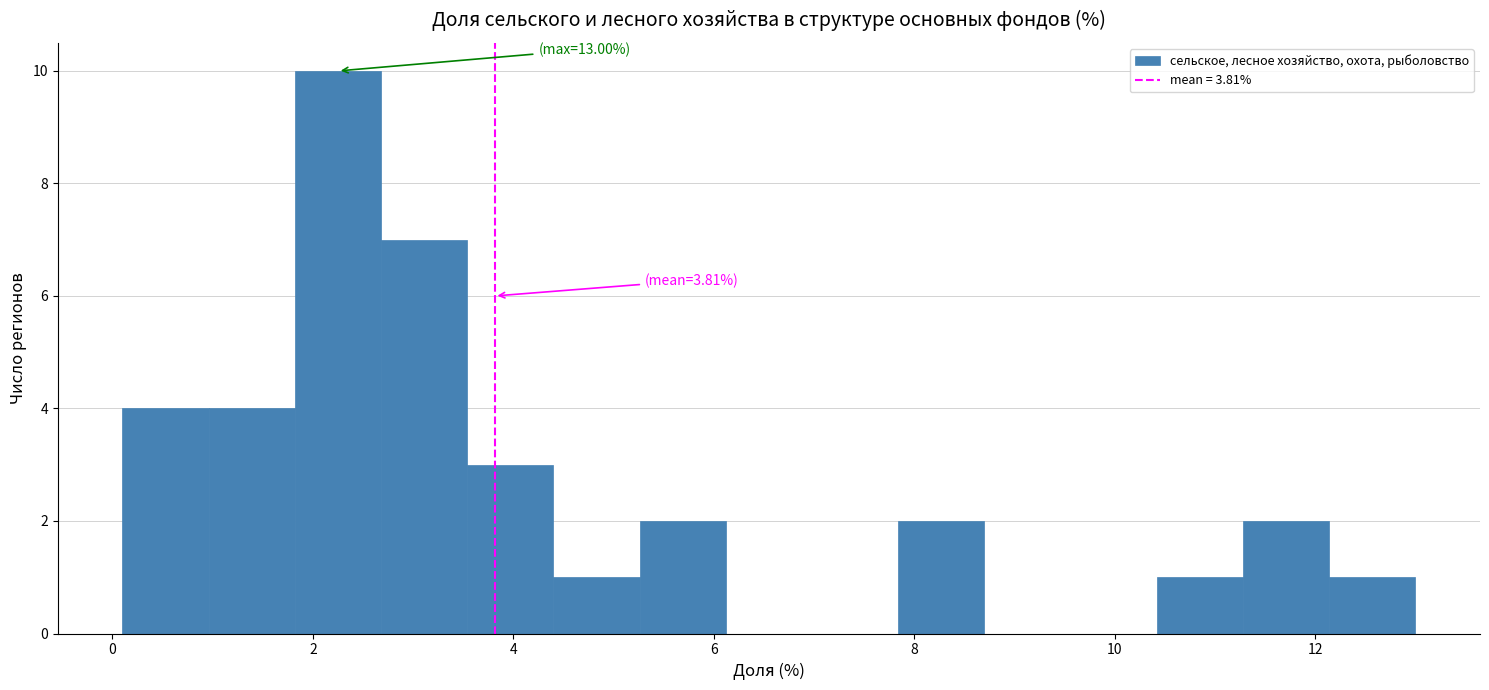

Over which range of the x-axis is the bar tallest?

1.82 to 2.68